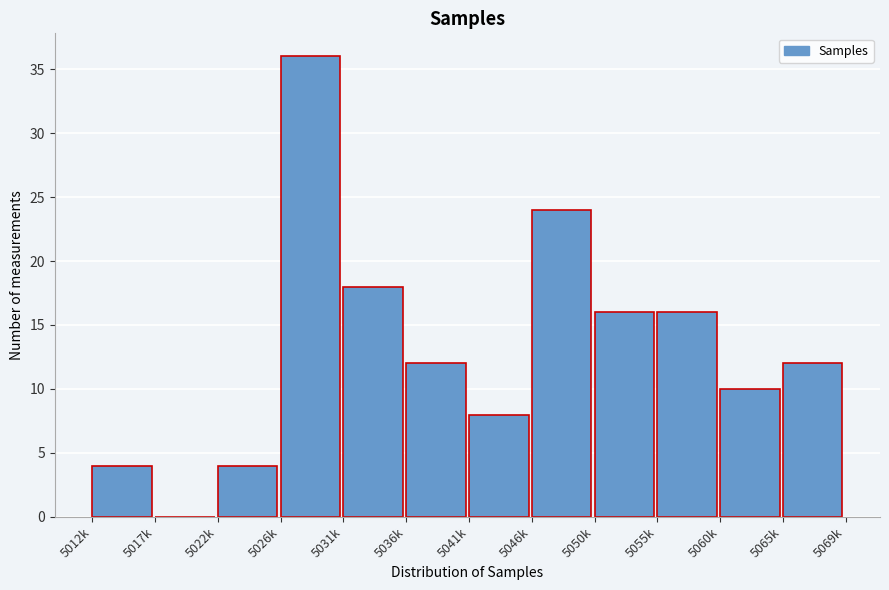

Reading left to right, transcribe all the data shown in this chart.

5012k=4	5017k=0	5022k=4	5026k=36	5031k=18	5036k=12	5041k=8	5046k=24	5050k=16	5055k=16	5060k=10	5065k=12